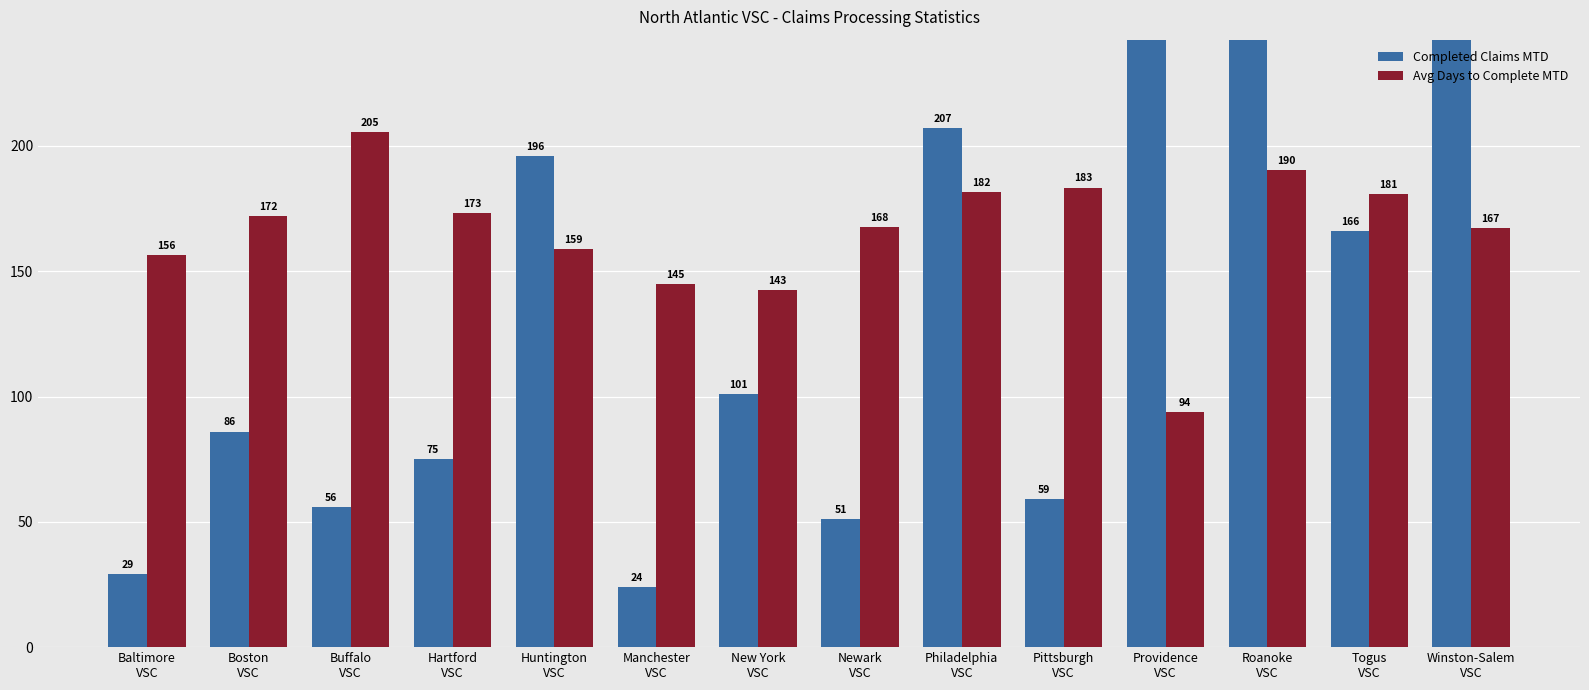

Which has a higher value, Hartford
VSC or Providence
VSC?

Providence
VSC